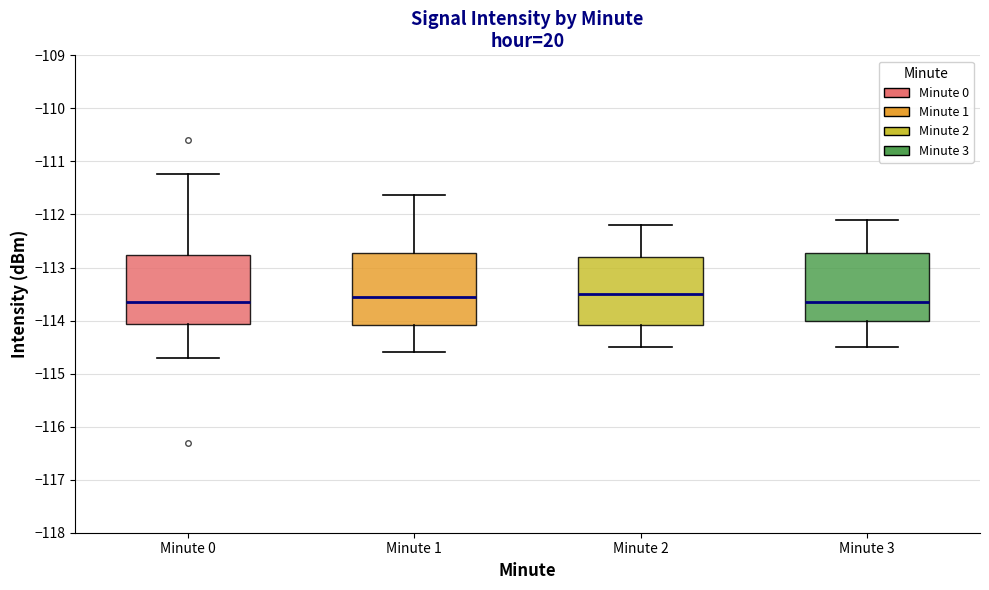

Where is the lower edge of the box for Minute 2 on the y-axis? The values are not printed on the chart, so give them approximately, as read against the axis.

-114.1